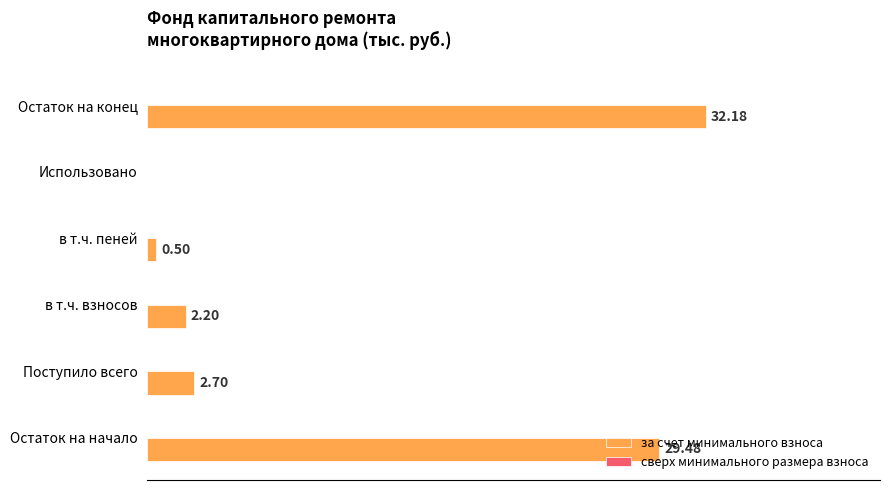

At which label is the value closest to 16?

Поступило всего